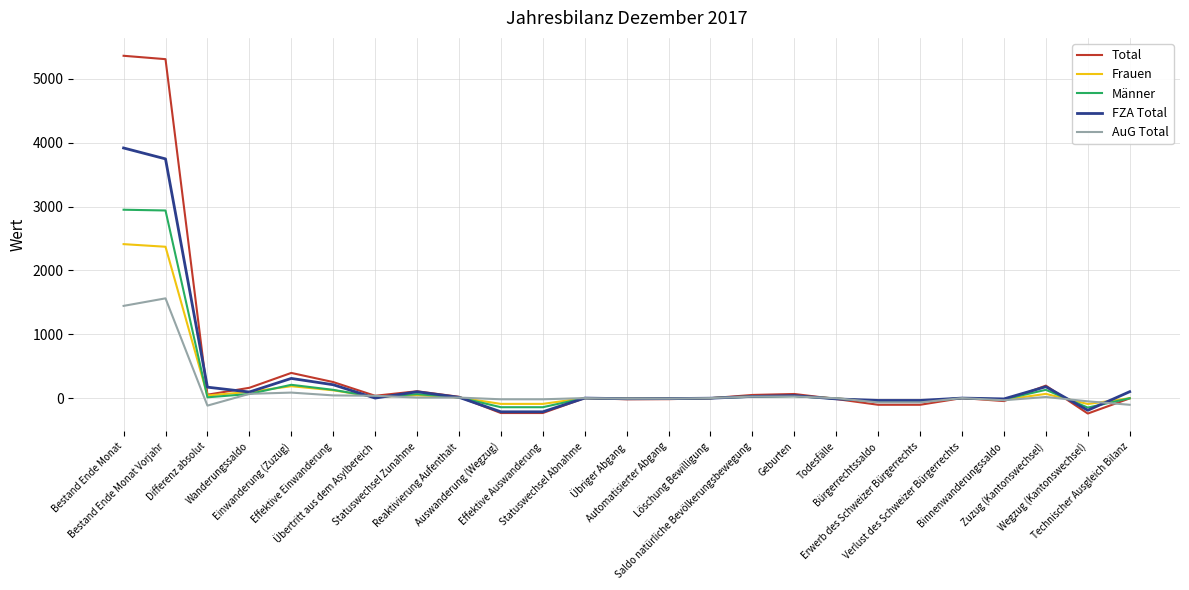

Which series has the widest spread of values?

Total